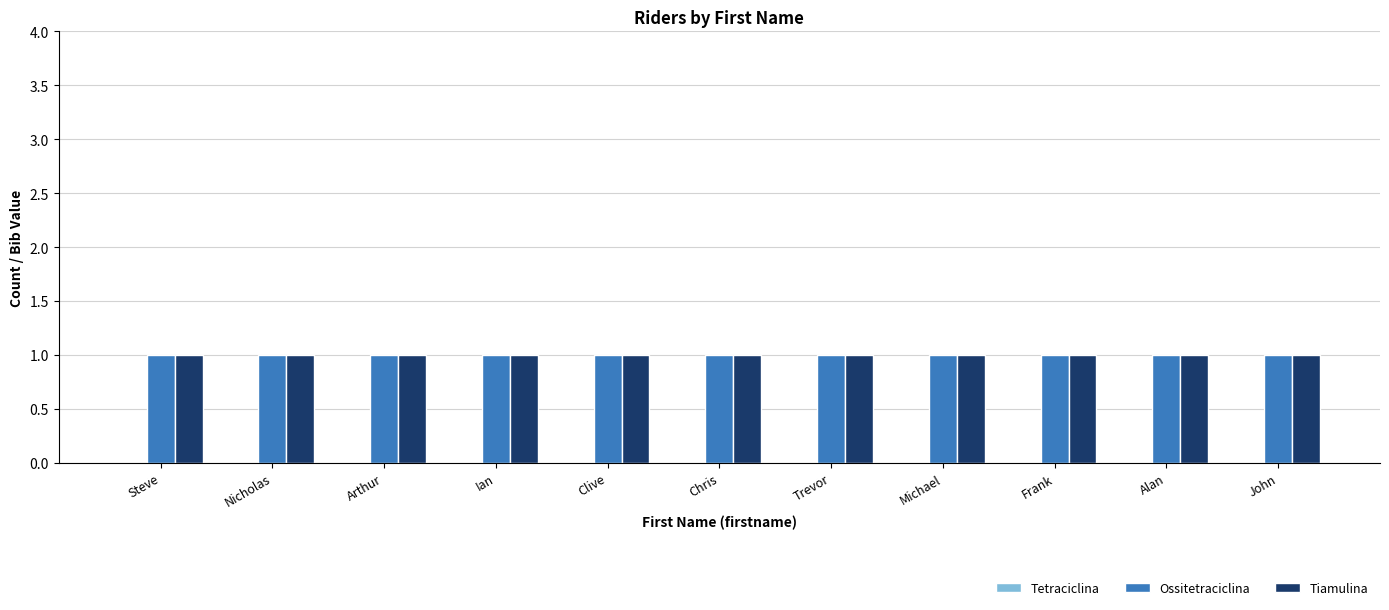

Reading right to left, what are all the values shown in this chart?

Tetraciclina: 0	0	0	0	0	0	0	0	0	0	0
Ossitetraciclina: 1	1	1	1	1	1	1	1	1	1	1
Tiamulina: 1	1	1	1	1	1	1	1	1	1	1